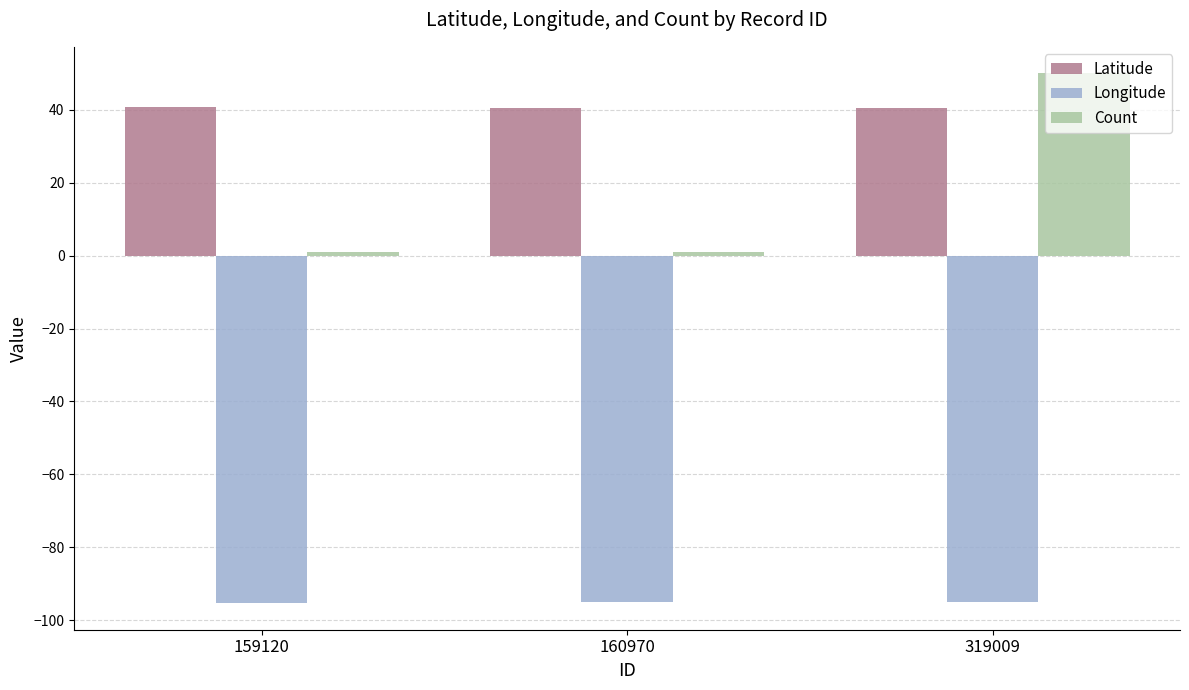

What is the total value across all series at 159120?

-53.5